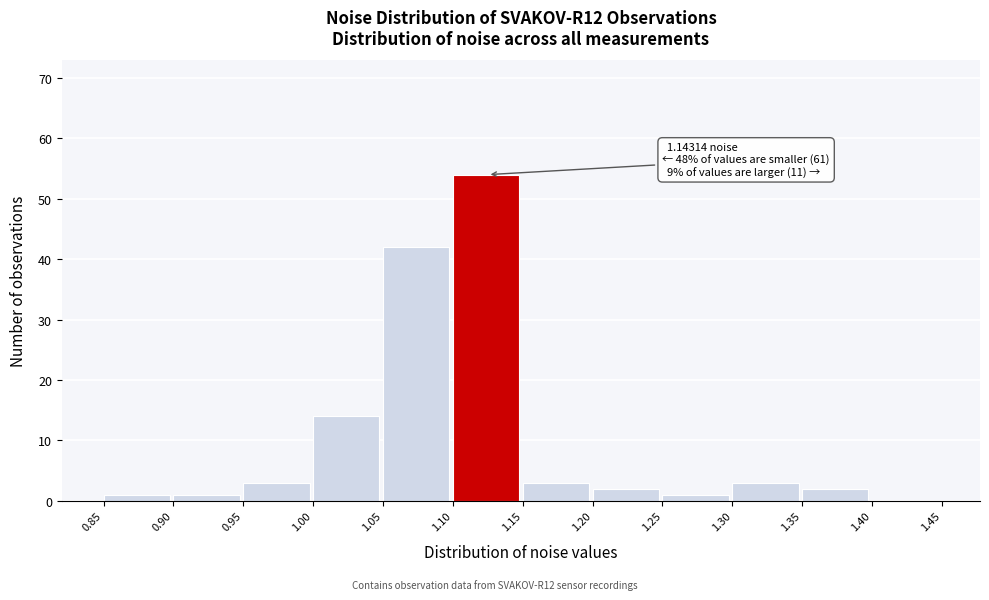

Which range on the x-axis has the tallest bar?

1.10 to 1.15